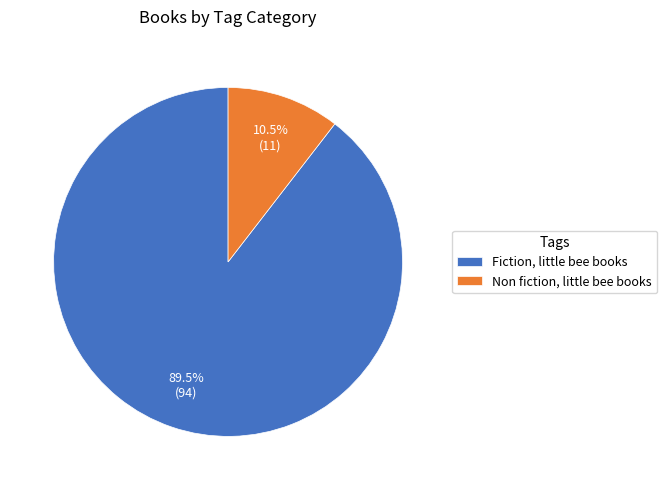

What percentage is NOT represented by Non fiction, little bee books?

89.5%